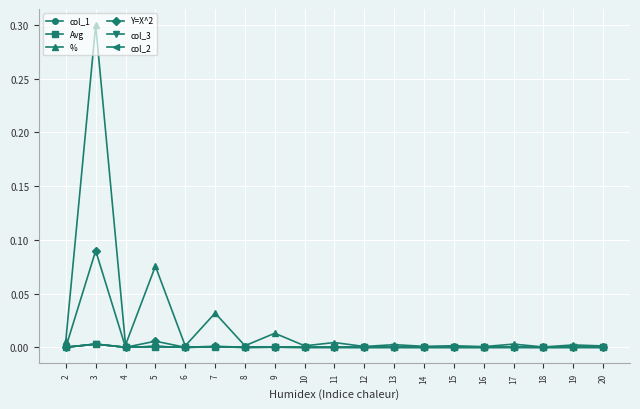

True or false: col_3 has more than 2 points higher than both neighbors.

True